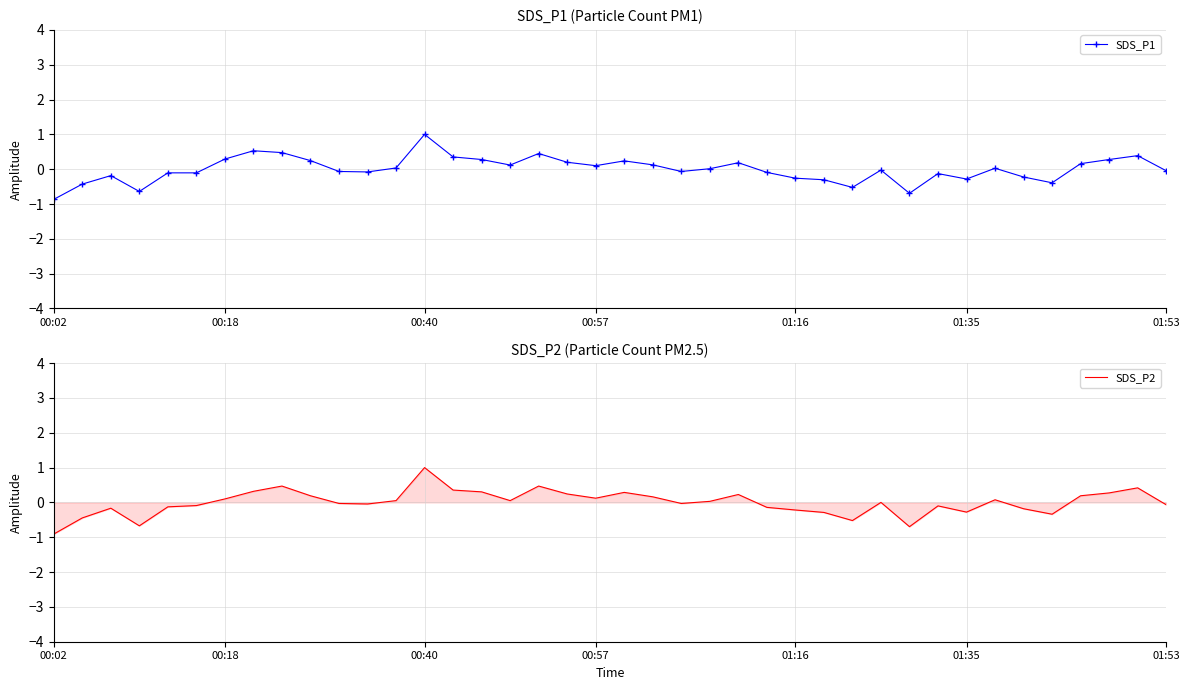

At 24, list the series in order from smallest to largest.

SDS_P1, SDS_P2